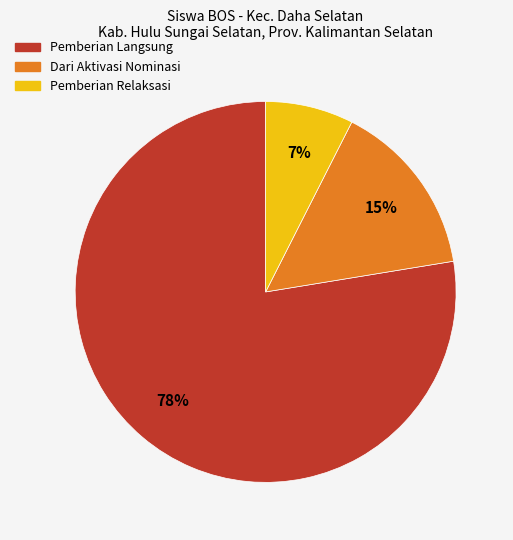

To the nearest percent, what is the average slice percentage?

33%